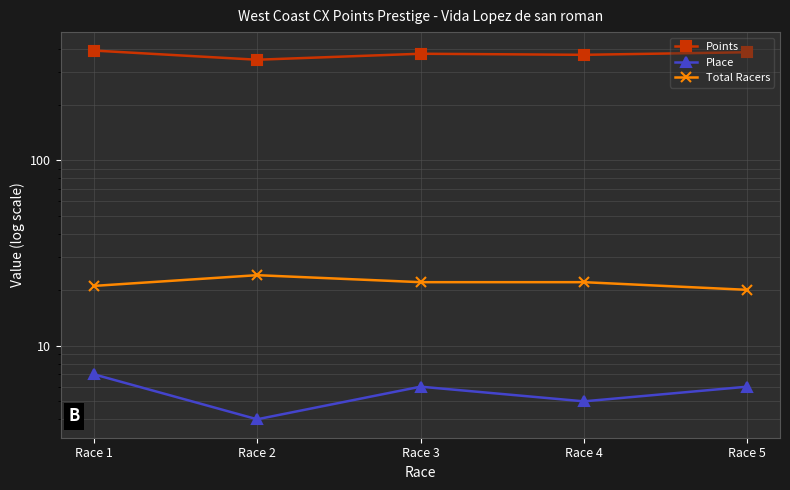

How many categories are shown in the chart?

5